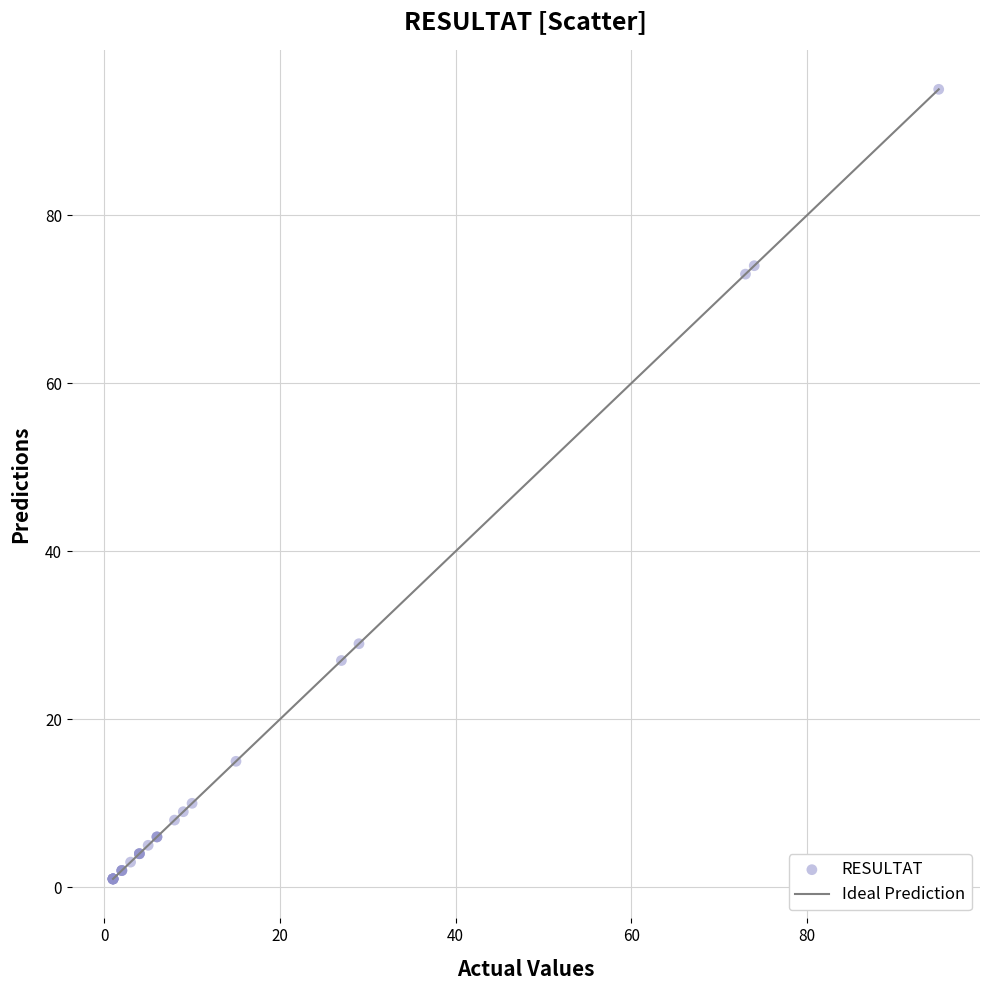

What Y value in the scatter plot is closest to 48?

29